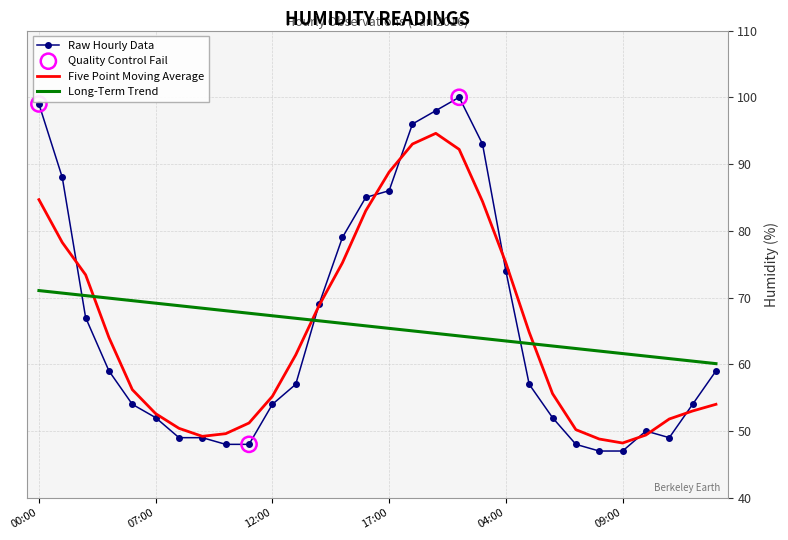

Which series has the widest spread of values?

Raw Hourly Data